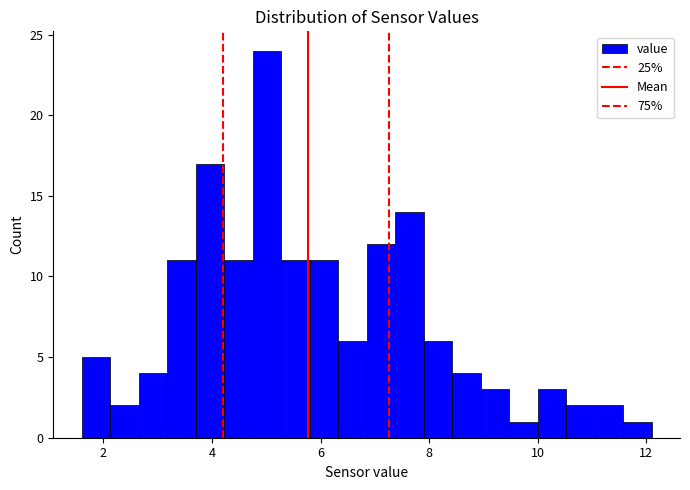

Around what value on the x-axis is the tallest bar? Give the approximate position of its centre, as read against the axis.

5.0